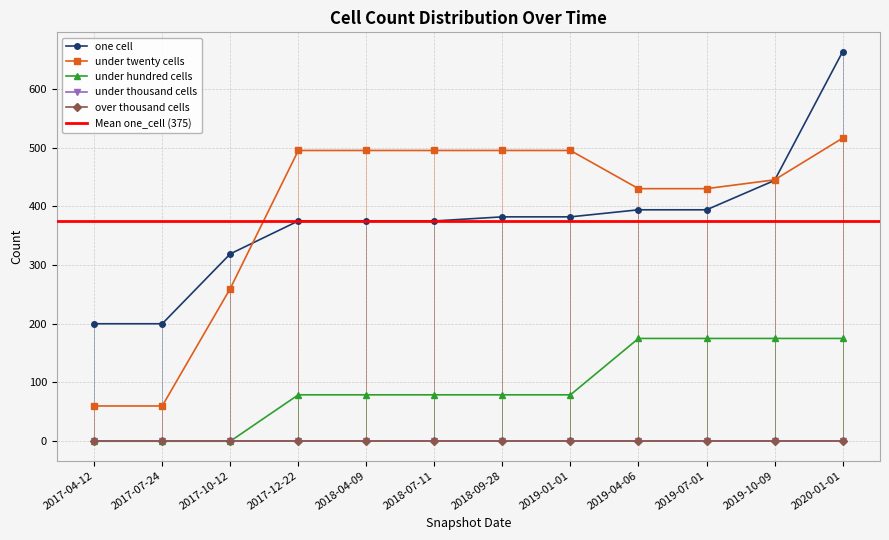

True or false: under_twenty_cells has a value of 60 at 2017-04-12.

True